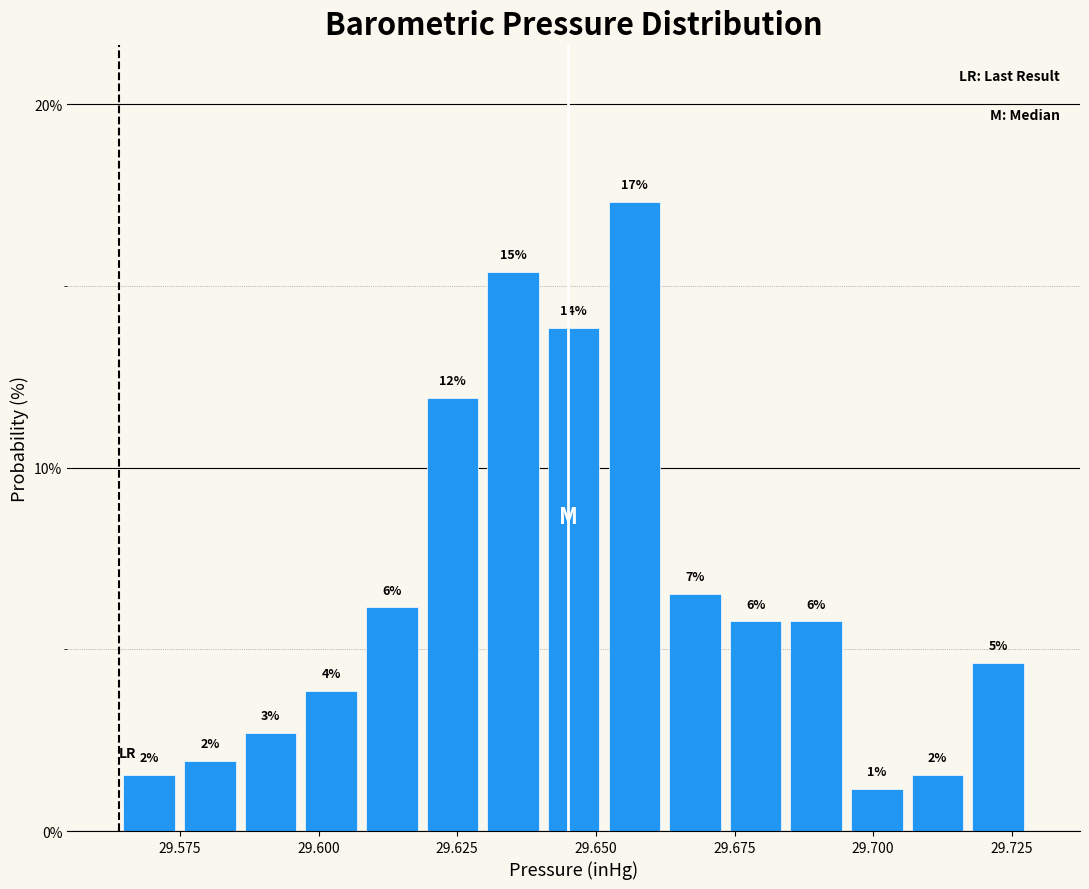

Read against the x-axis, roughly where is the centre of the tallest bar?

29.655